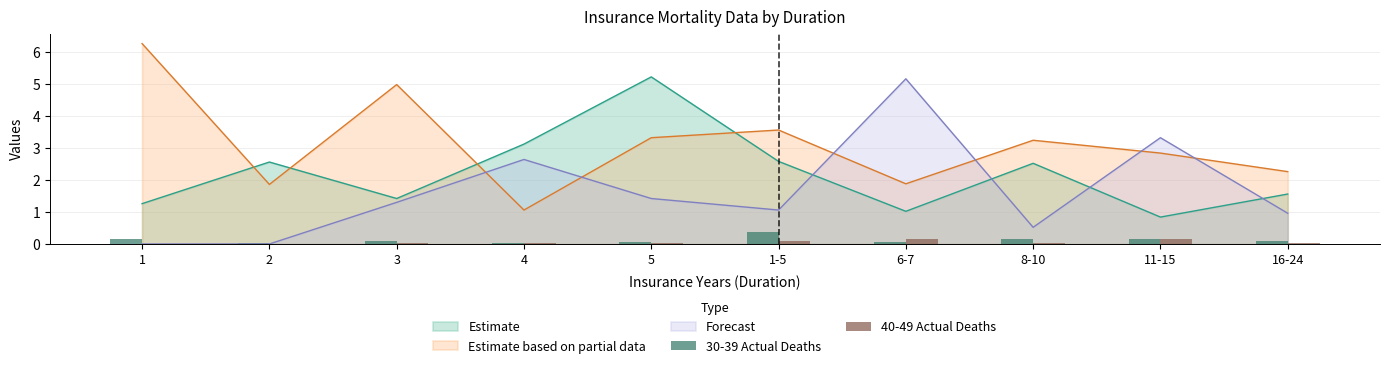

What is the approximate value of 30-39 Actual Deaths at 11-15?

0.2